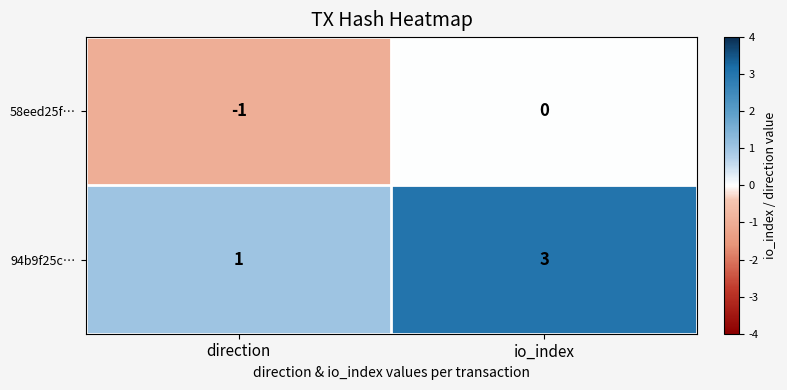

Reading left to right, what are all the values shown in this chart?

58eed25f…: direction=-1	io_index=0
94b9f25c…: direction=1	io_index=3